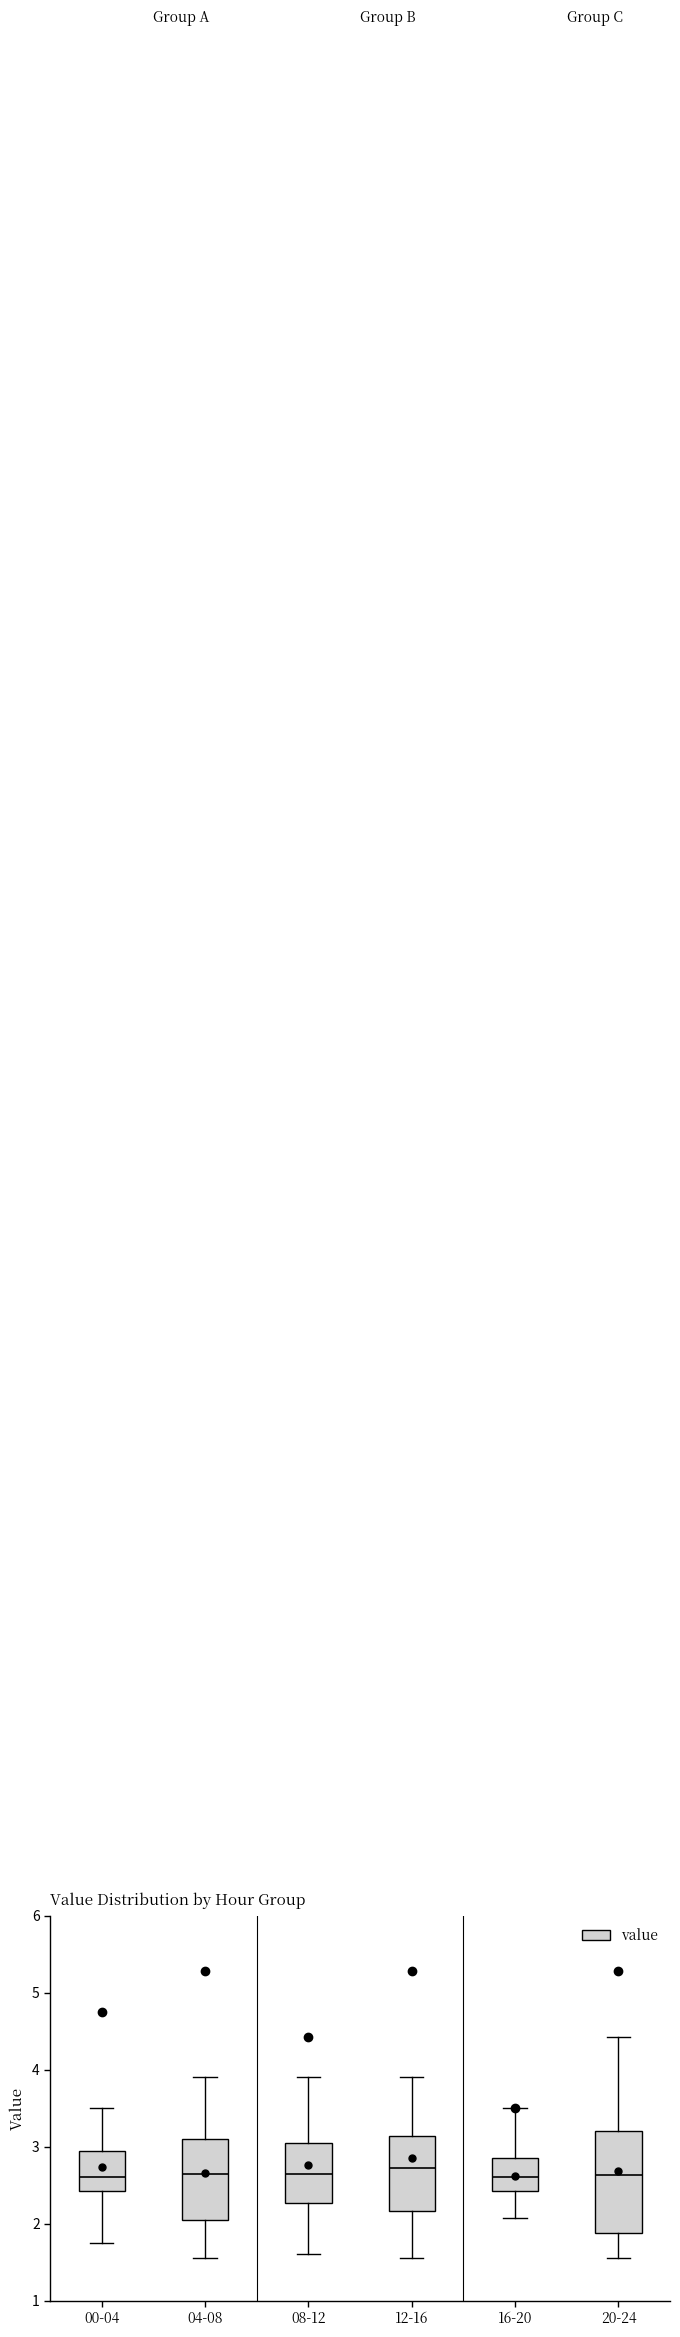

Where does the upper whisker of the box for 04-08 end on the y-axis? The values are not printed on the chart, so give them approximately, as read against the axis.

3.9